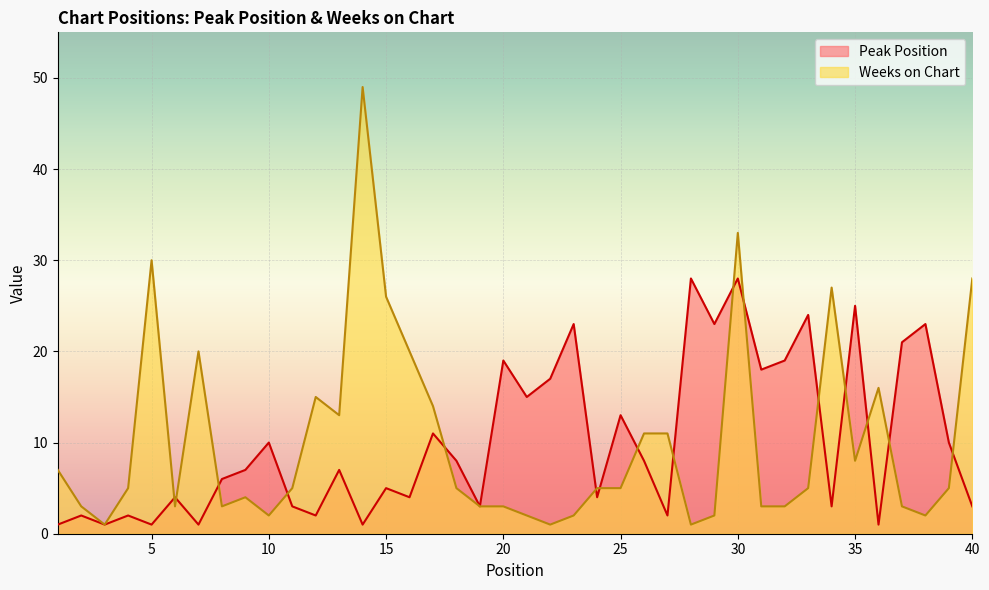

True or false: Peak Position has a value of 21 at 37.

True